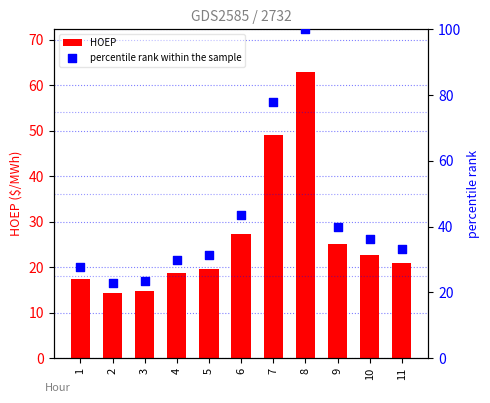

Which series contains the lowest Y value?

HOEP